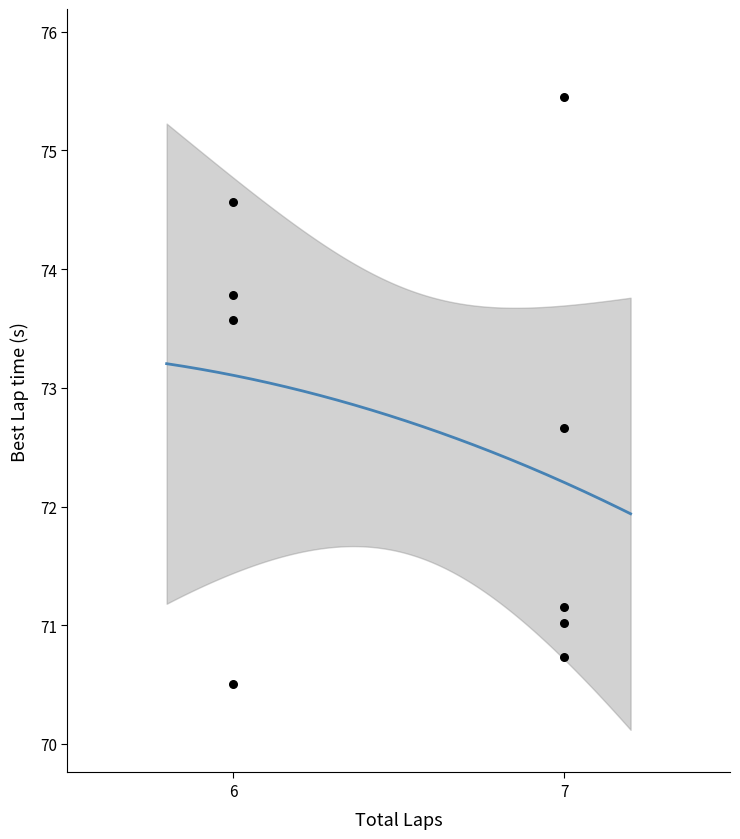

What Y value in the scatter plot is closest to 72?

72.7